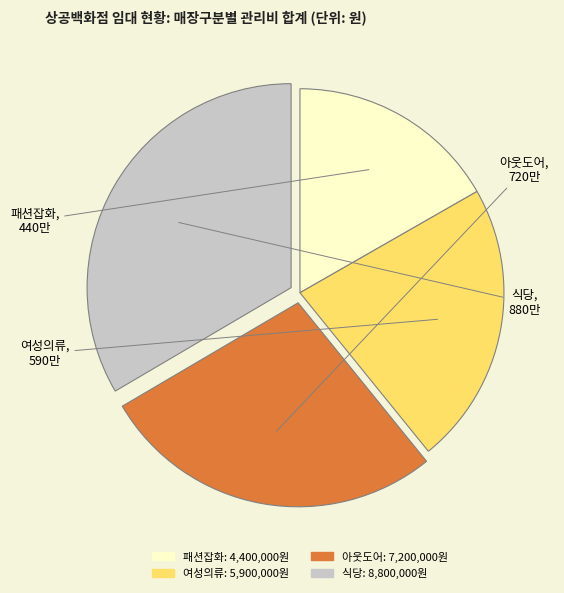

Is there any slice that represents more than half of the pie?

No